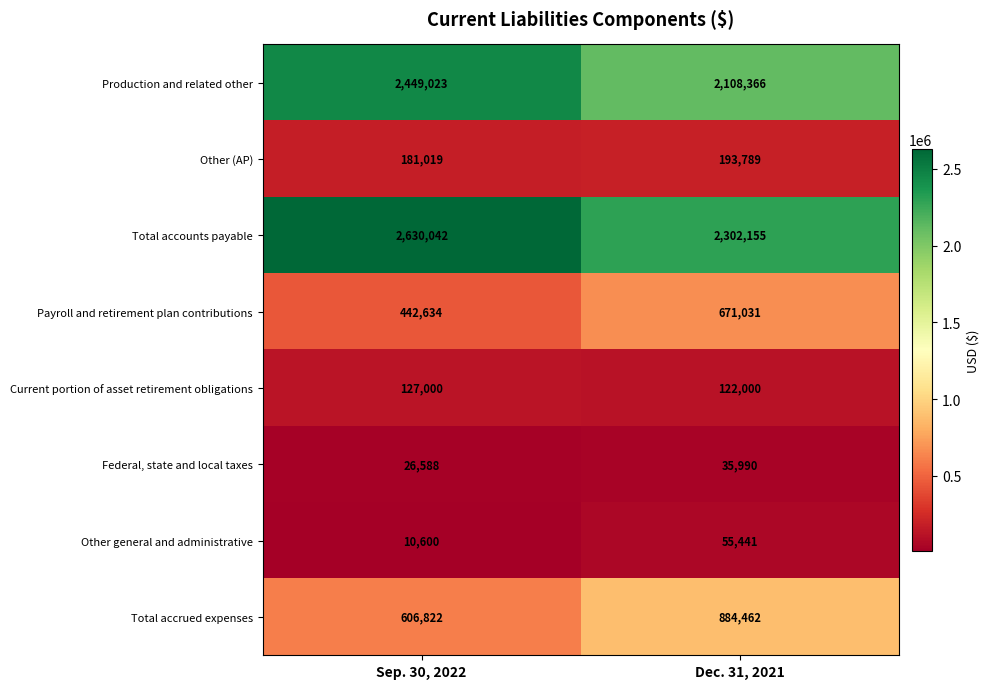

At which label is Other general and administrative closest to 33020?

Sep. 30, 2022